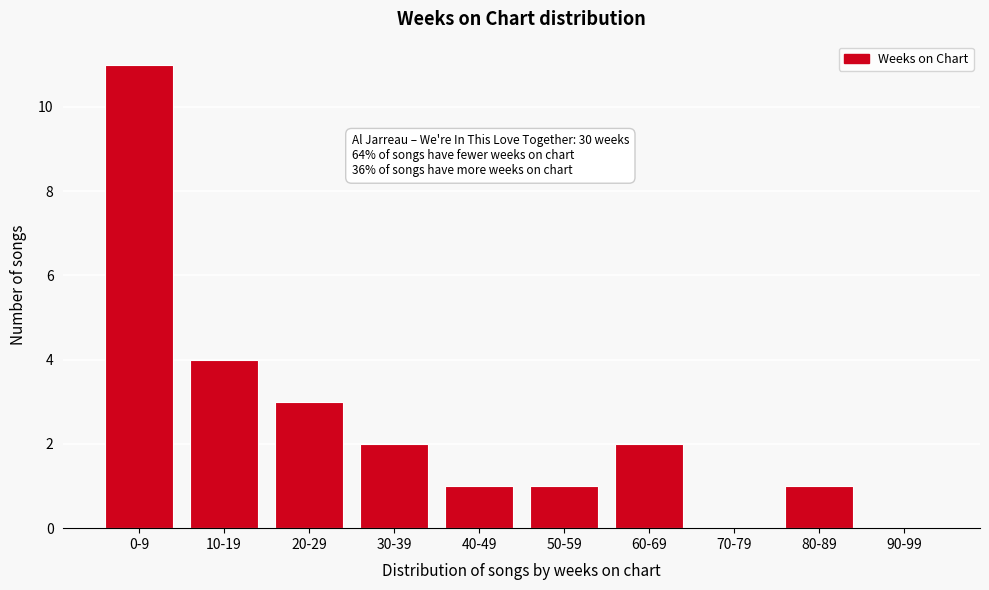

Reading left to right, what are all the values shown in this chart?

0-9=11	10-19=4	20-29=3	30-39=2	40-49=1	50-59=1	60-69=2	70-79=0	80-89=1	90-99=0